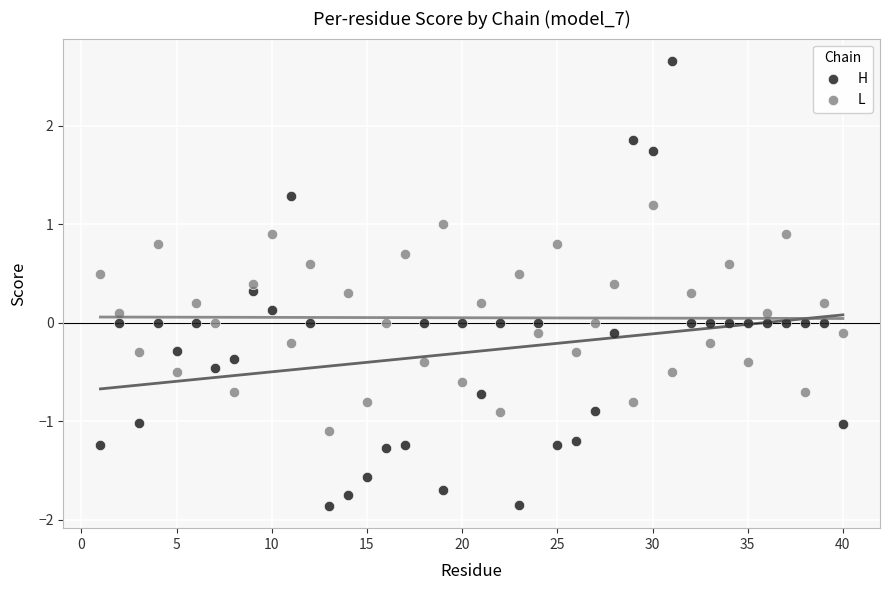

What are all the series names shown in the legend?

H, L